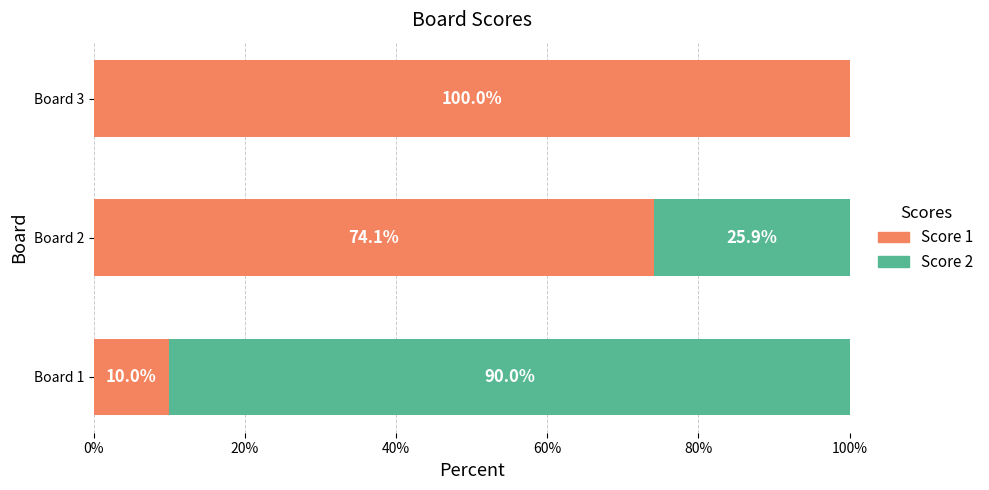

What is the total value across all series at Board 2?

100.0